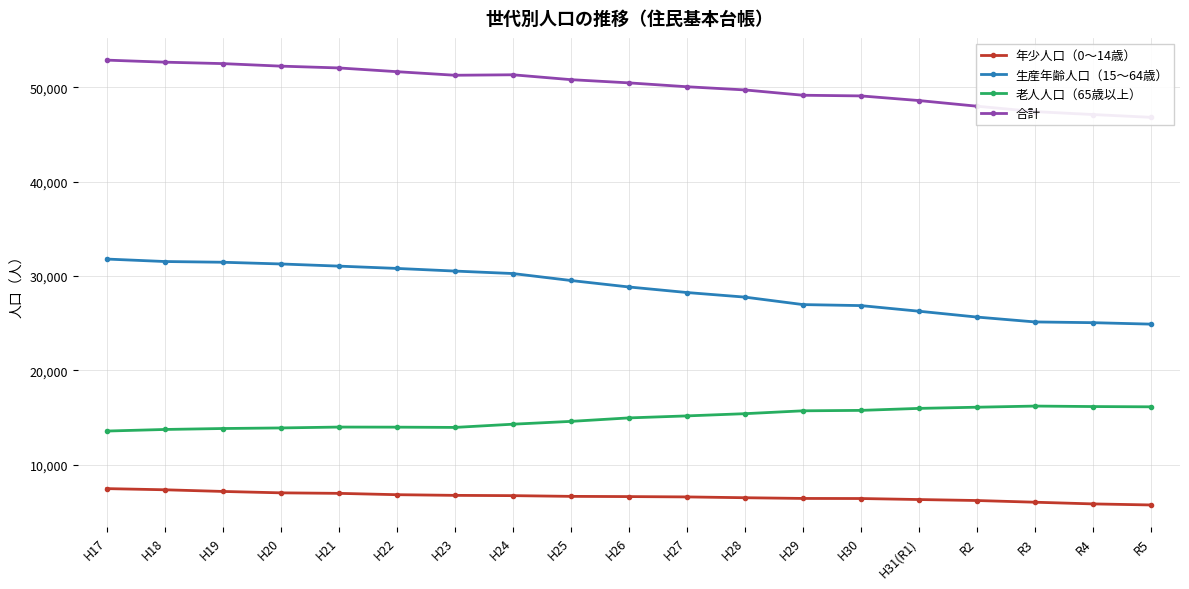

What is the difference between the 老人人口（65歳以上） values at H26 and H22?

980